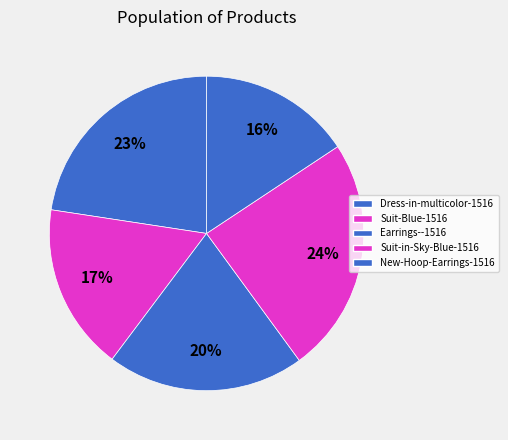

Which category has the smallest portion of the pie?

New-Hoop-Earrings-1516